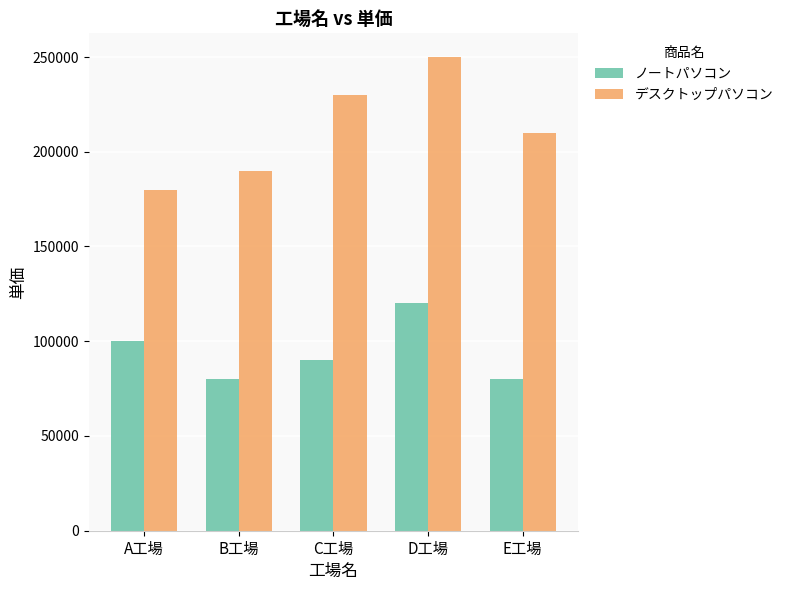

Reading left to right, what are all the values shown in this chart?

ノートパソコン: A工場=100000	B工場=80000	C工場=90000	D工場=120000	E工場=80000
デスクトップパソコン: A工場=180000	B工場=190000	C工場=230000	D工場=250000	E工場=210000